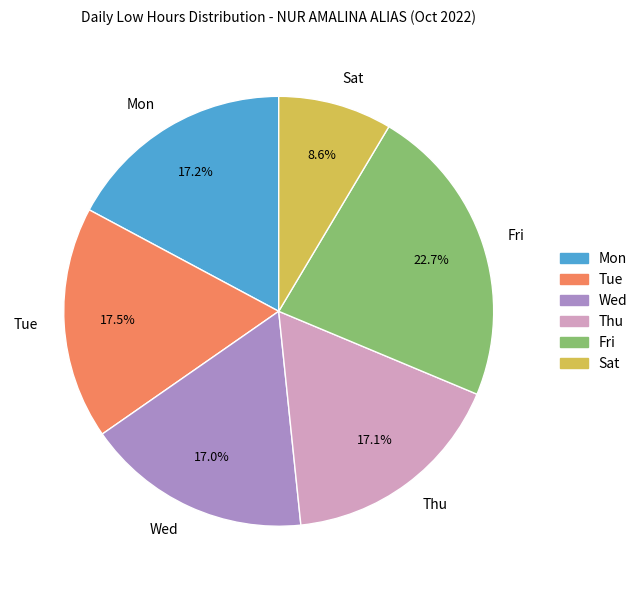

Is the sum of Tue and Fri greater than half?

No